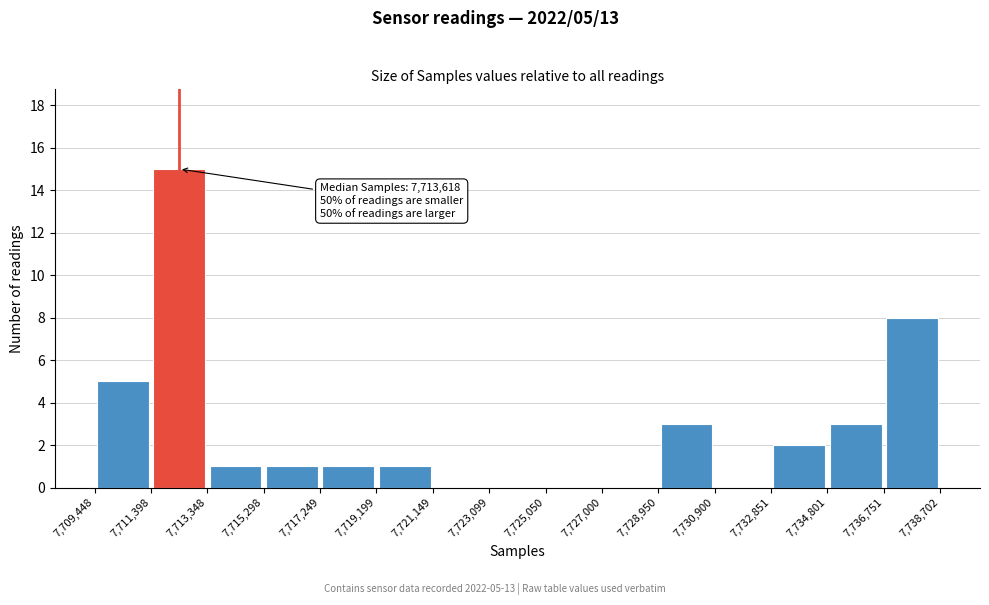

Over which range of the x-axis is the bar tallest?

7,711,398 to 7,713,348